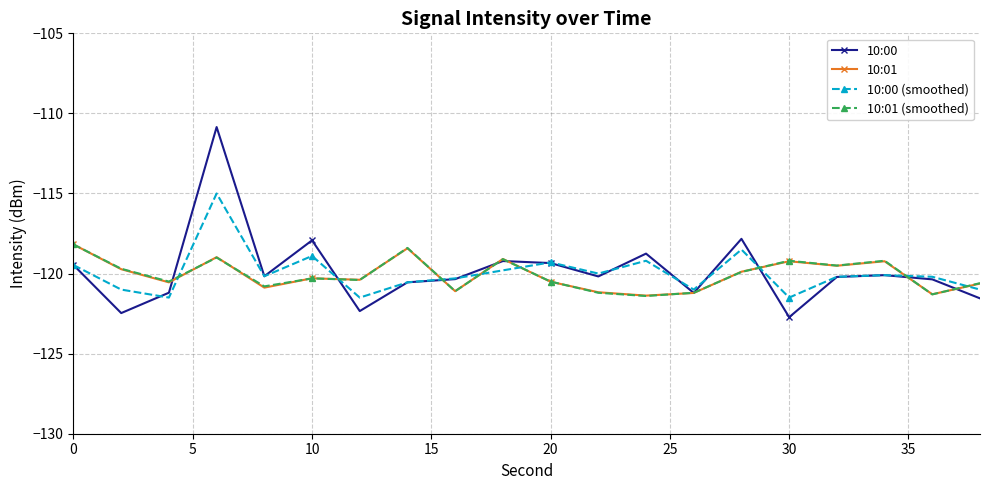

How many intersections are there between 10:01 (smoothed) and 10:00 (smoothed)?

8